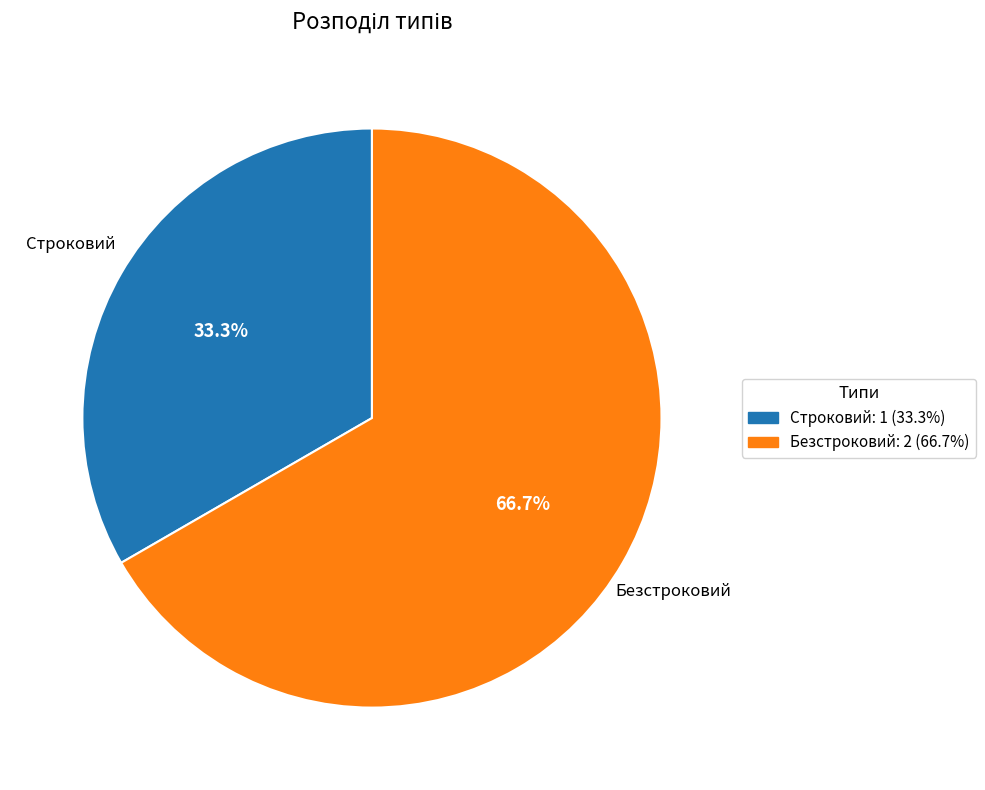

True or false: Строковий accounts for 20% of the total.

False